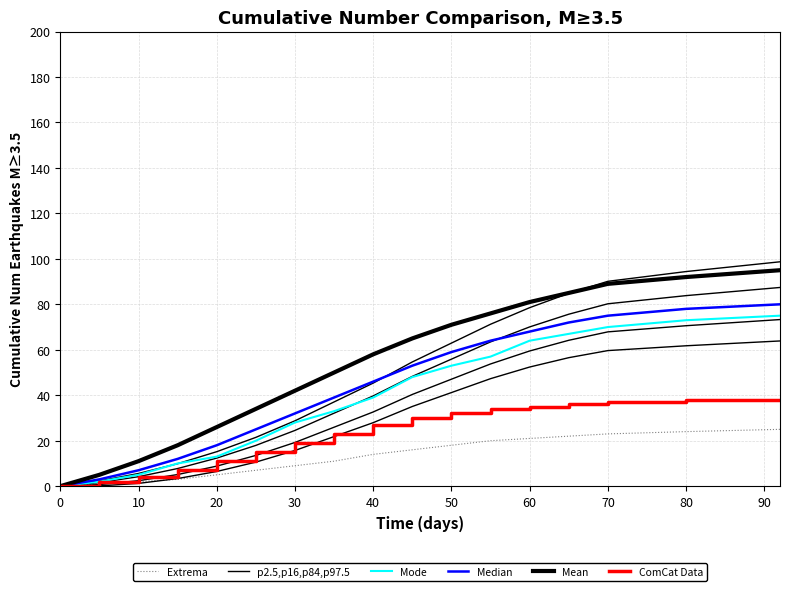

At how many categories does at least one series exceed 15?

14